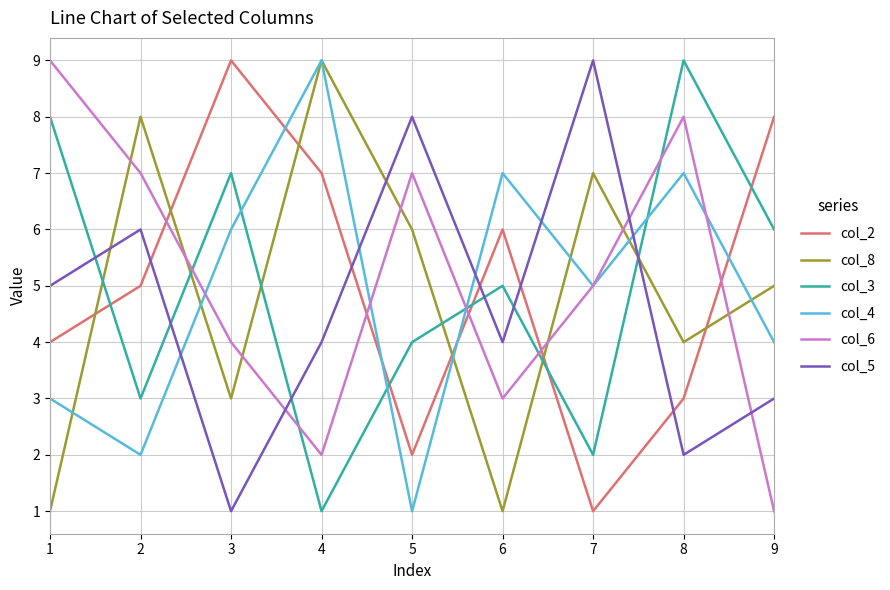

Between 1 and 4, which series saw the biggest shift?

col_8